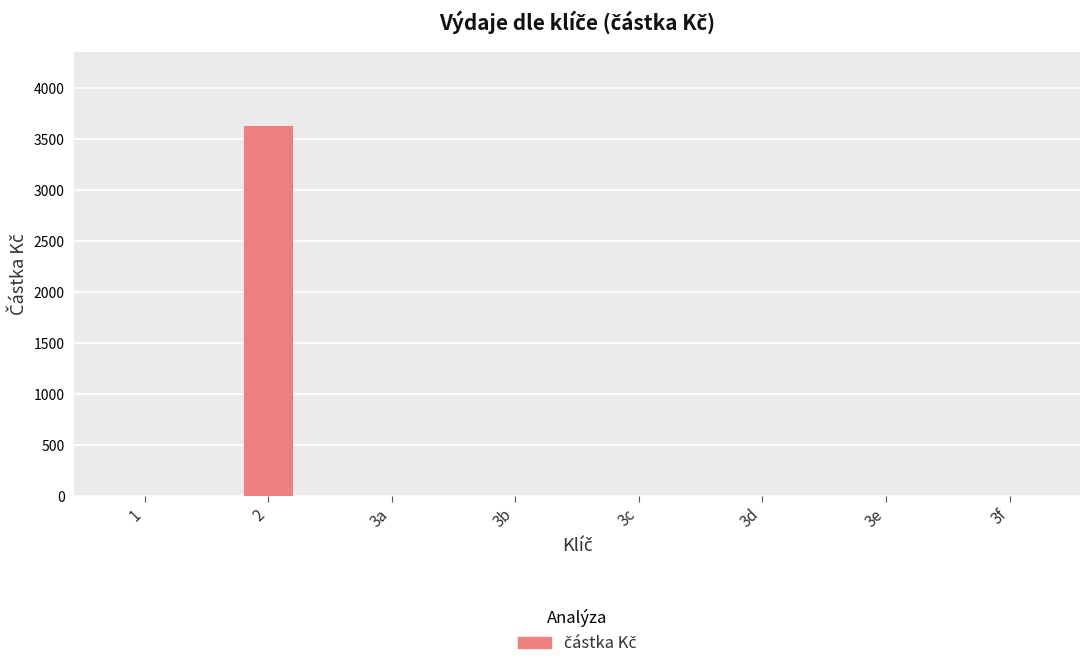

What is the sum of all values?

3630